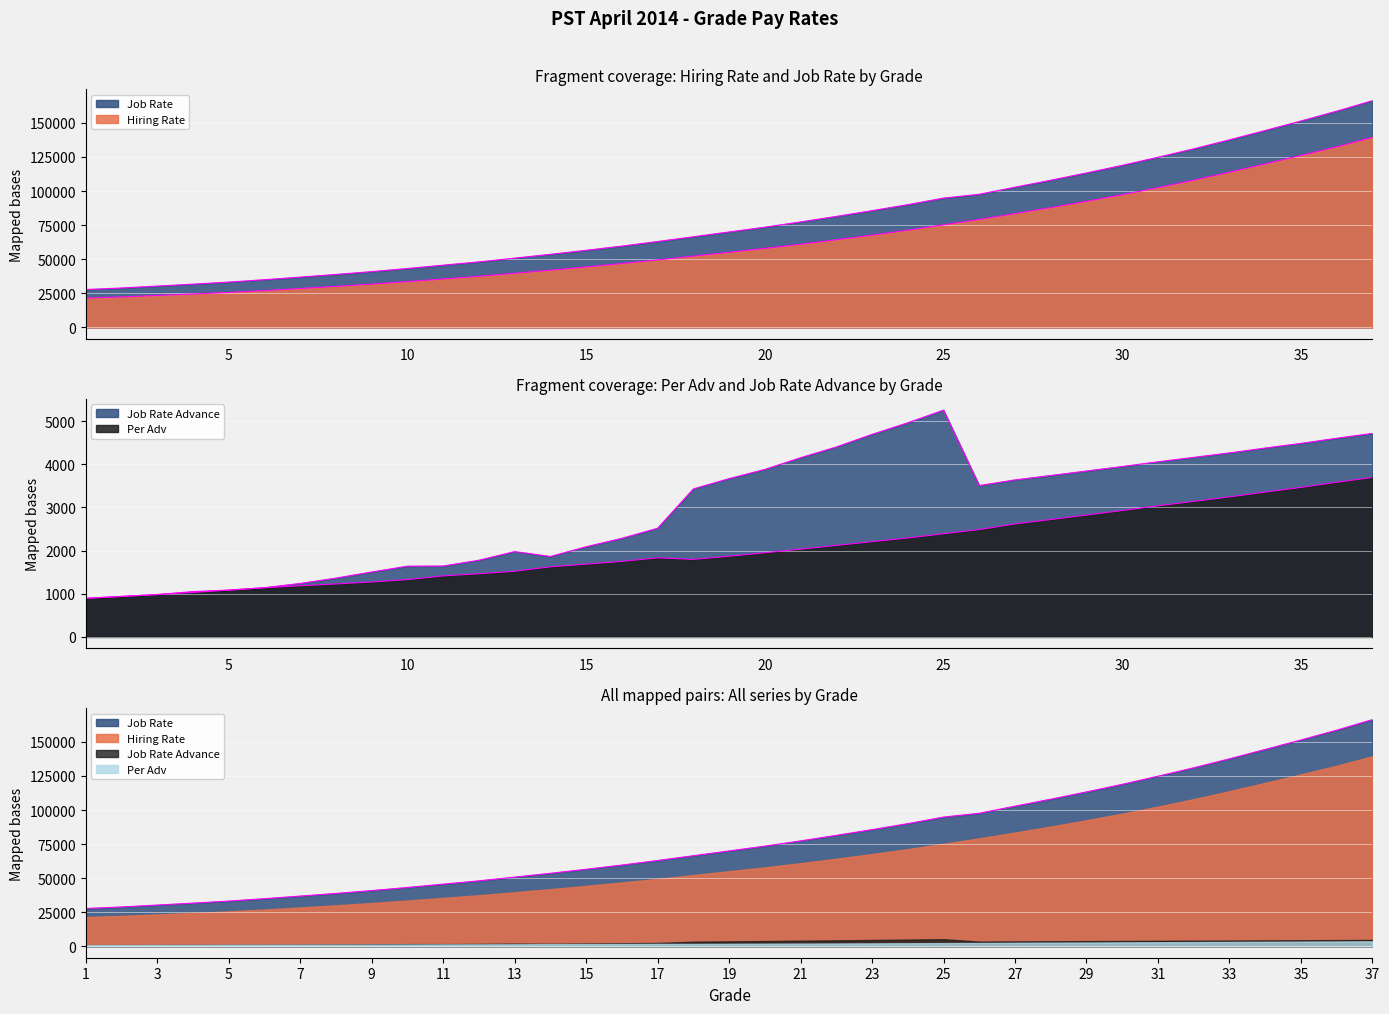

Rank the categories by Per Adv value from highest to lowest.

37, 36, 35, 34, 33, 32, 31, 30, 29, 28, 27, 26, 25, 24, 23, 22, 21, 20, 19, 17, 18, 16, 15, 14, 13, 12, 11, 10, 9, 8, 7, 6, 5, 4, 3, 2, 1